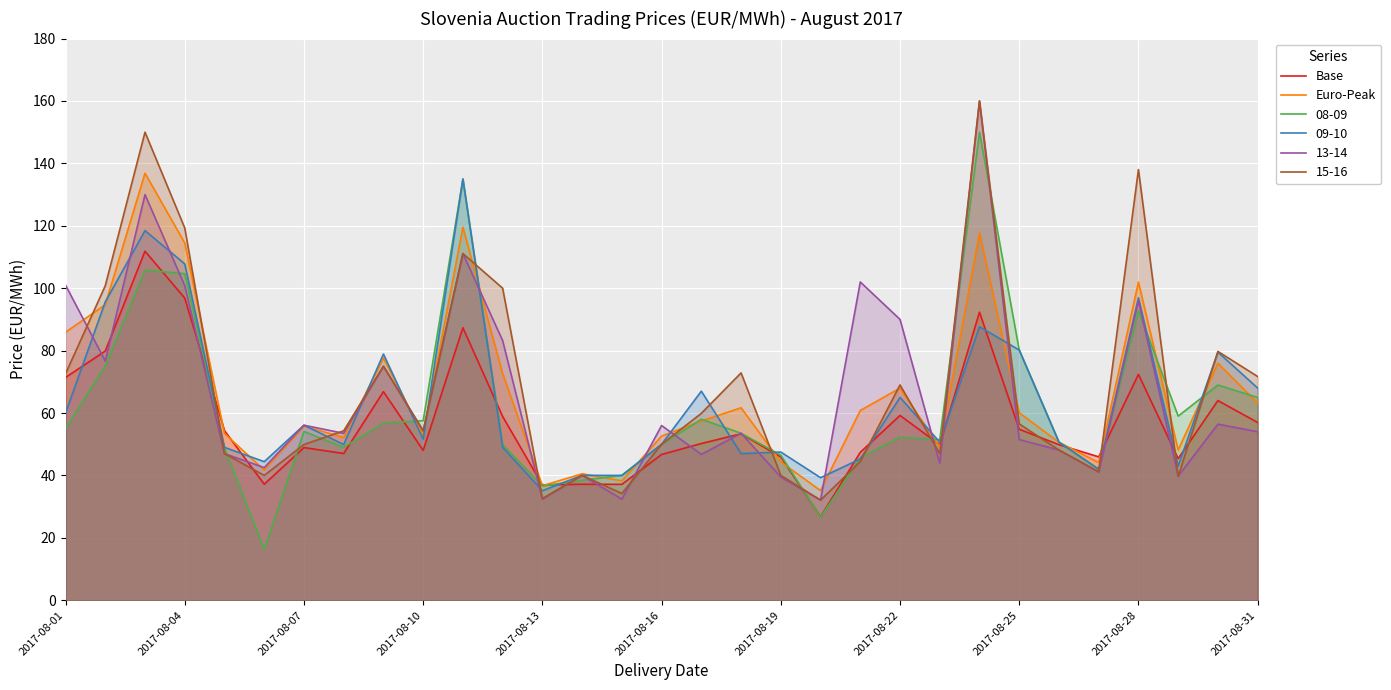

What is the minimum value for 13-14?

32.1